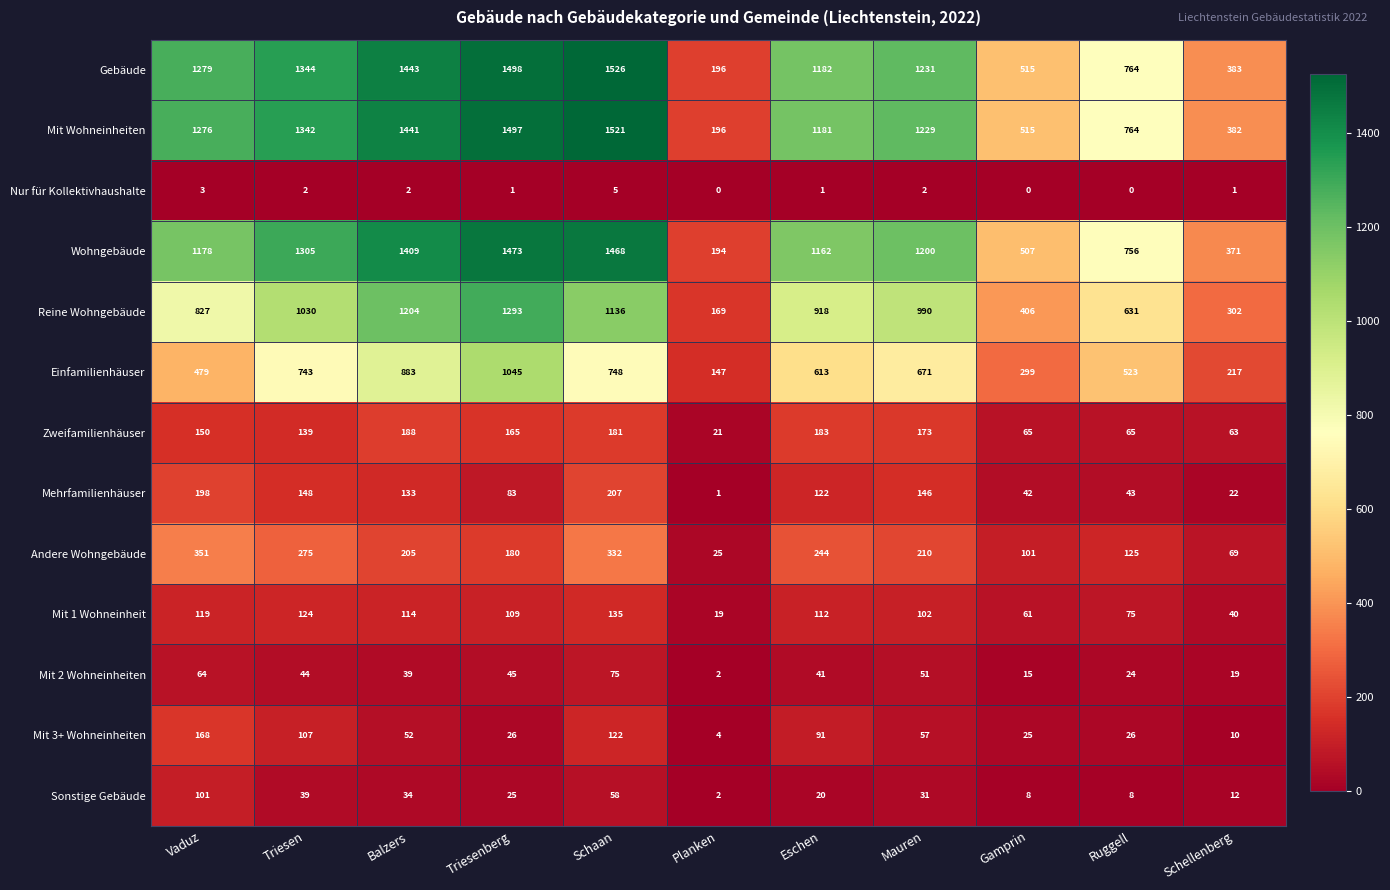

How many Nur für Kollektivhaushalte values are between 0 and 2?

9